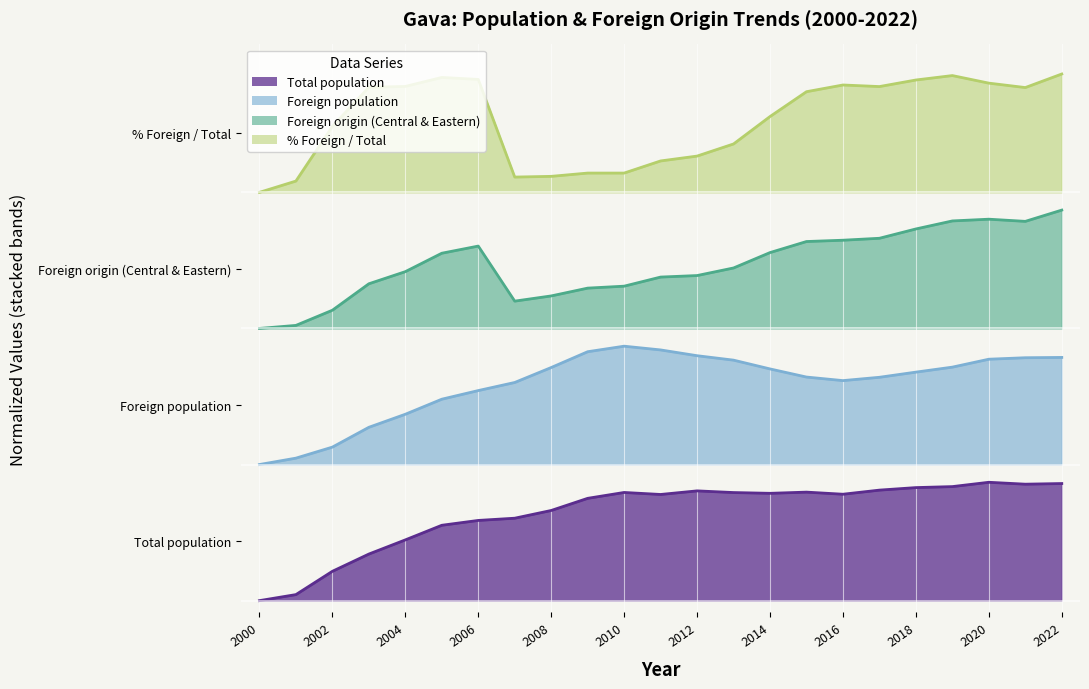

At which label is Foreign origin (Central & Eastern) closest to 2?

2000